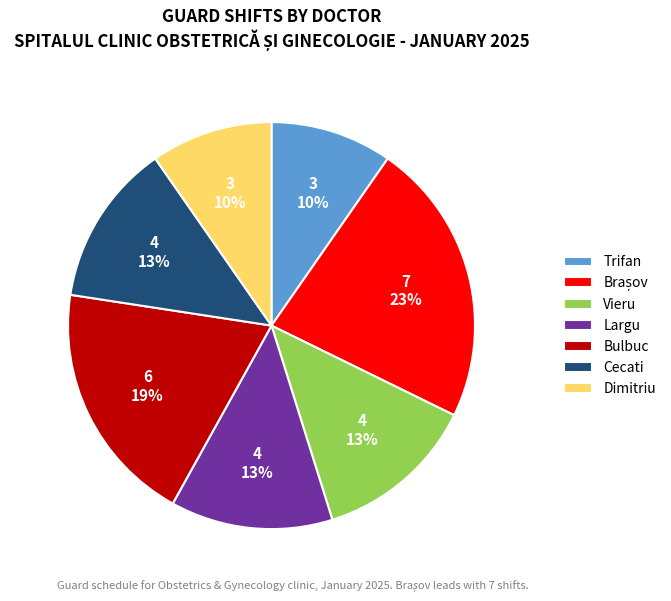

What is the ratio of the value at Largu to the value at Bulbuc?

0.7